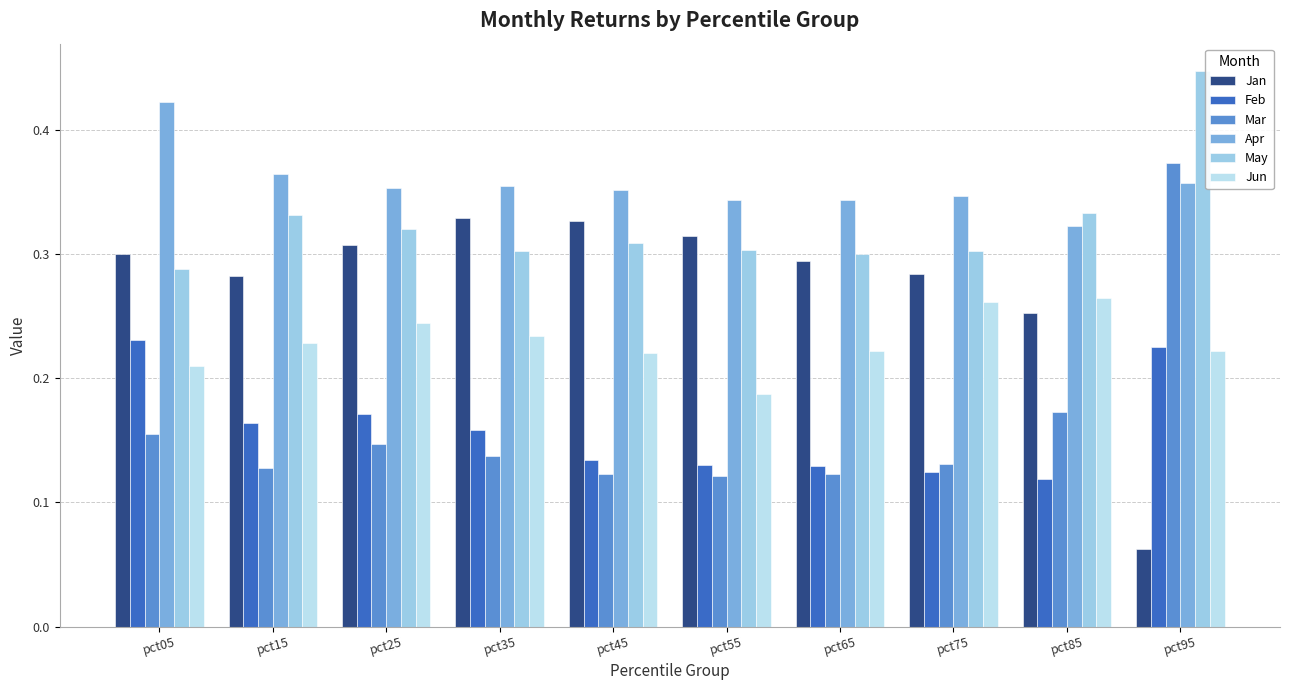

The value of Mar at pct75 is 0.2. True or false?

False